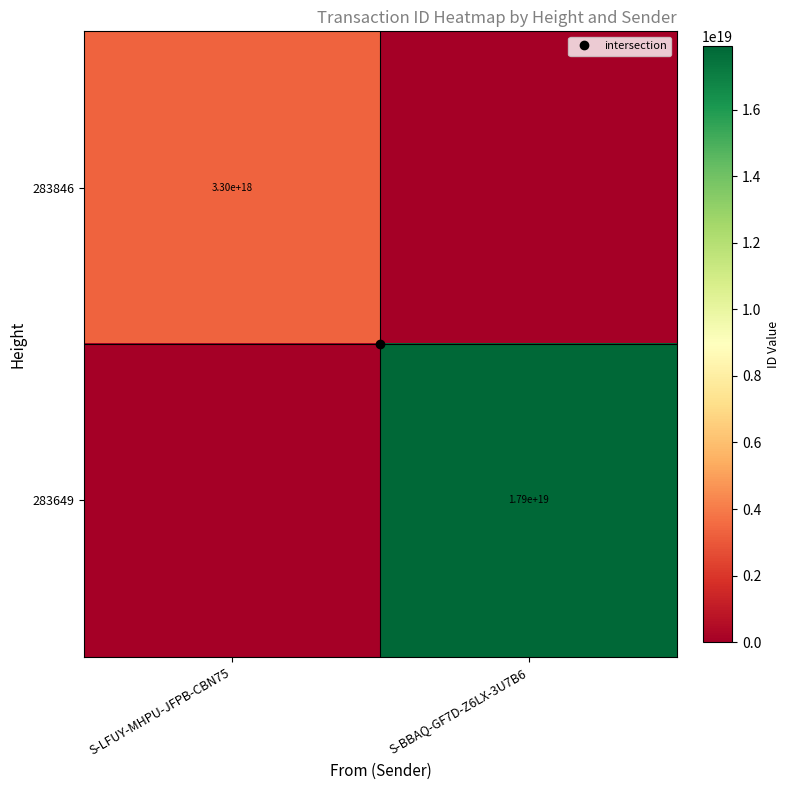

How many values in 283649 are above zero?

1